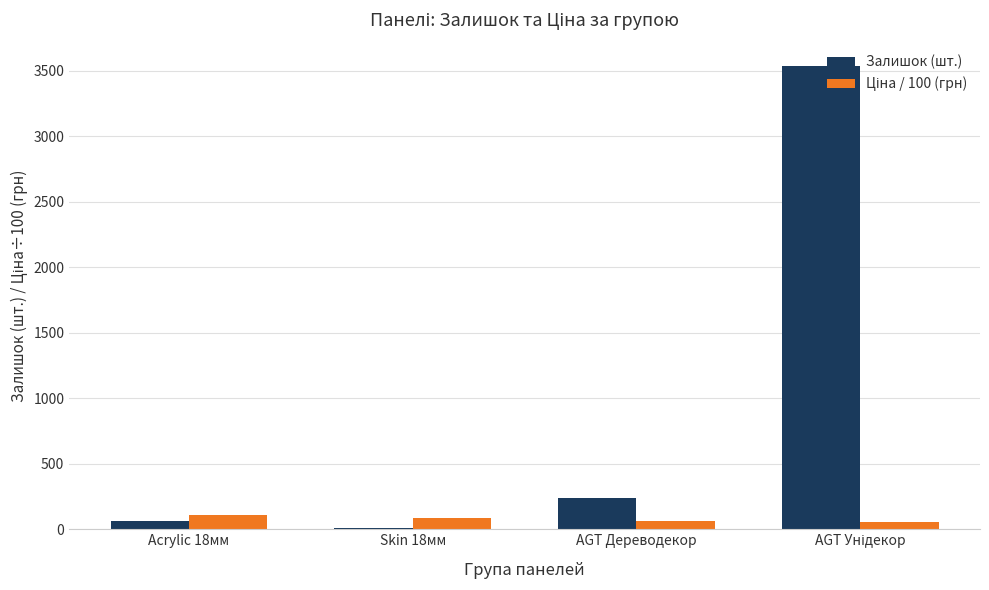

What is the greatest value displayed?

3540.0